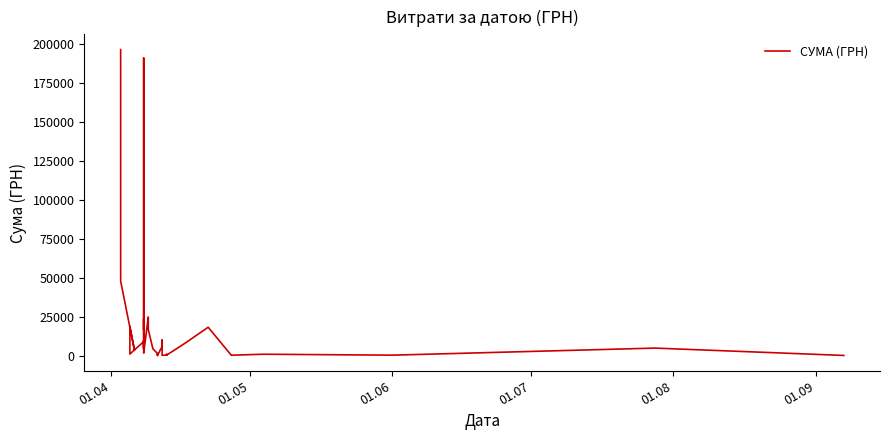

At which label is the value closest to 98091?

01.05